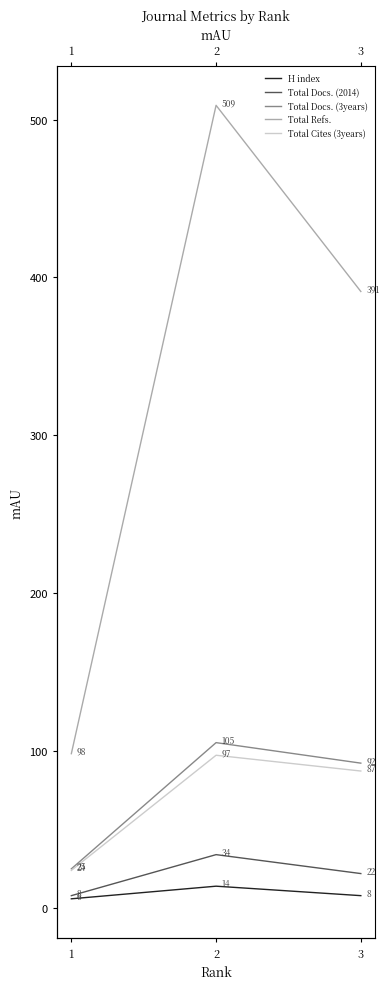

Between 1 and 2, which is larger?

2